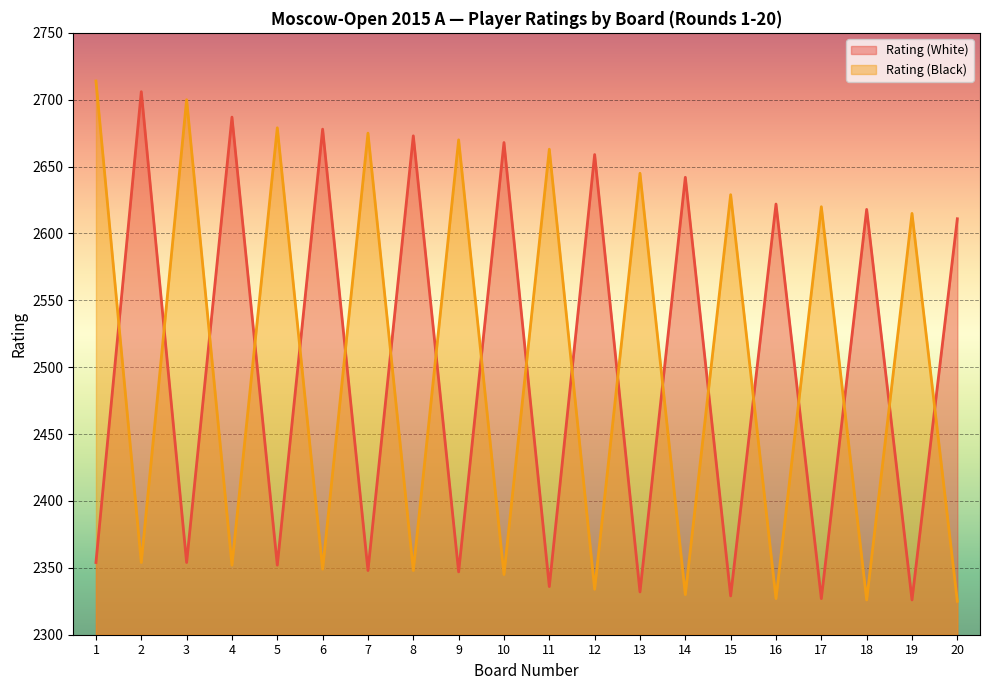

What value does the Rating (Black) series have at 14, to the nearest 5?

2330